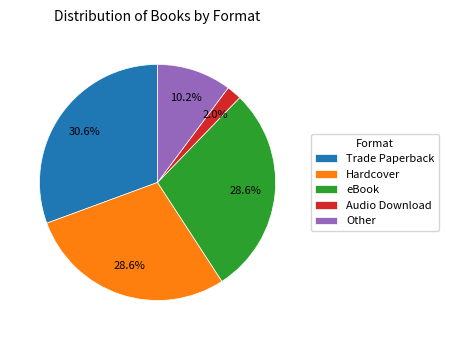

Is Hardcover the majority of the pie?

No